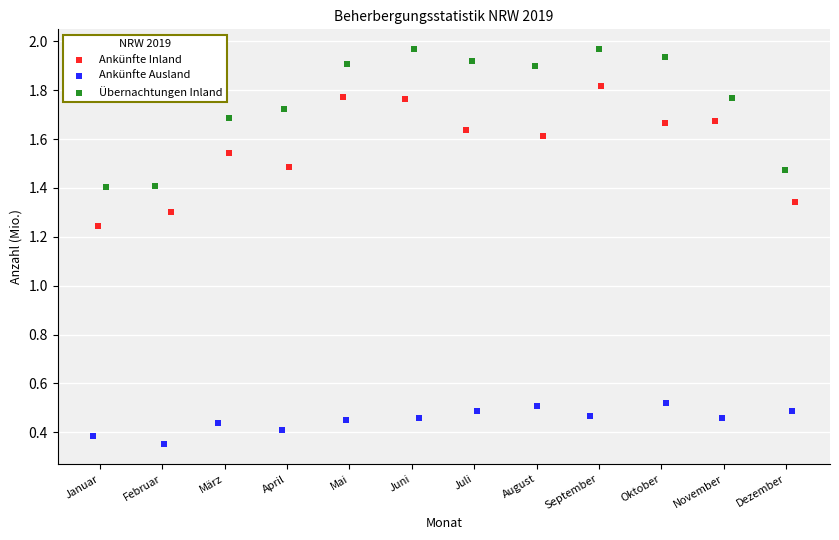

Which series reaches the maximum Y coordinate?

Übernachtungen Inland